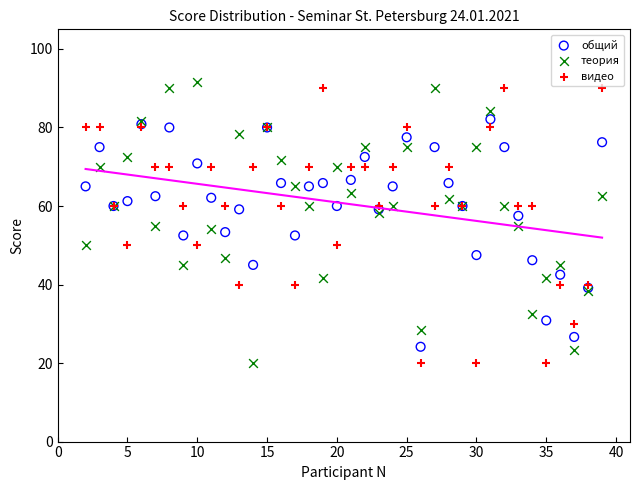

What is the X range (max minus min) for the scatter plot?

37.0